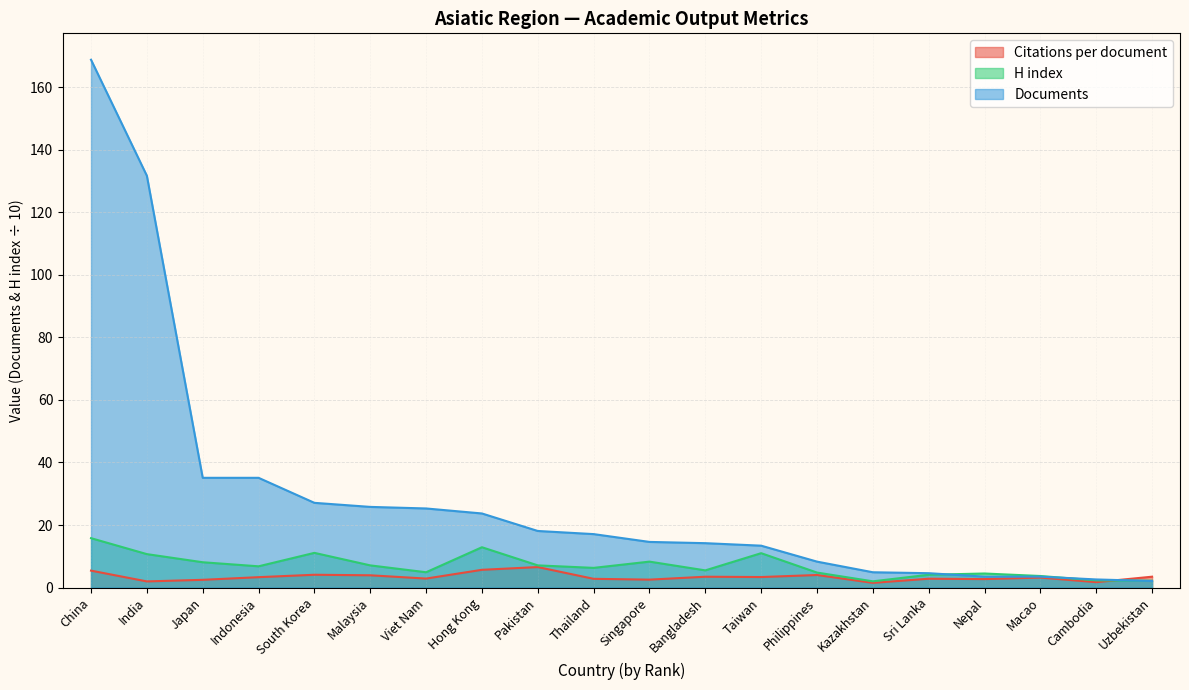

Which label corresponds to the smallest value in the chart?

Kazakhstan